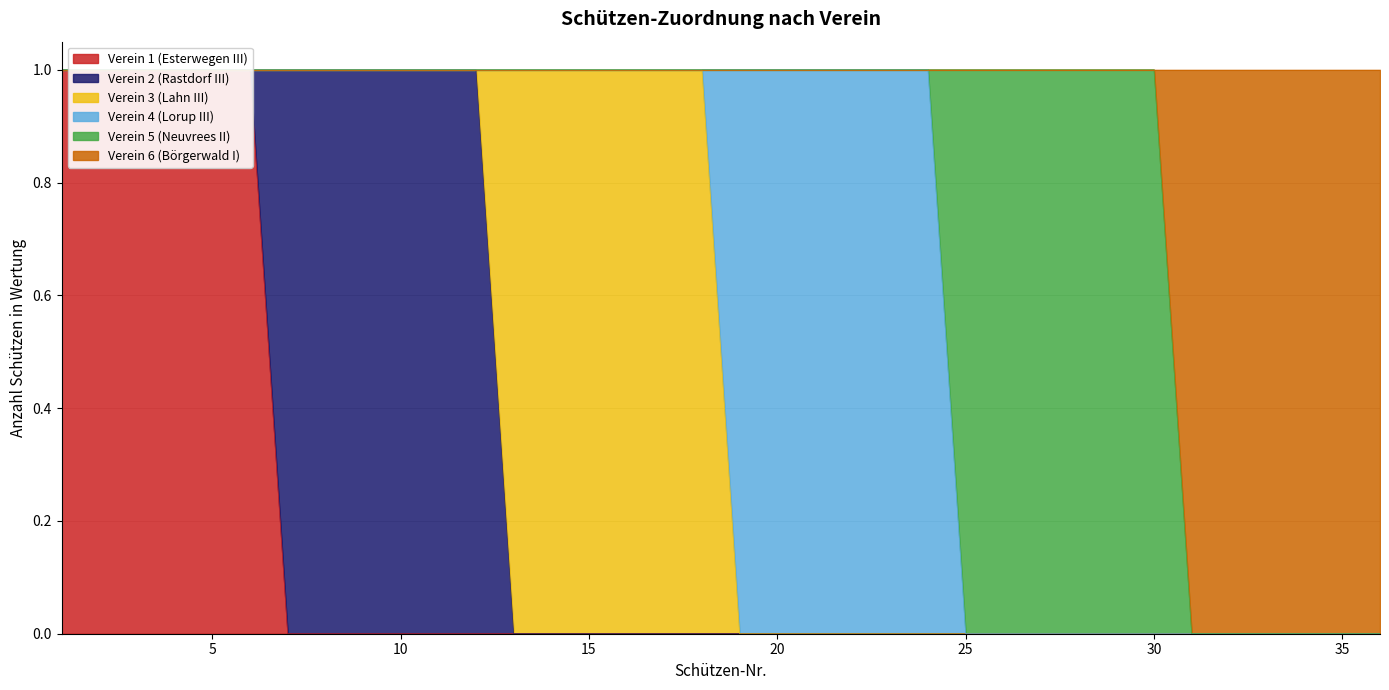

Which series changed the most between 5 and 25?

Verein 1 (Esterwegen III)